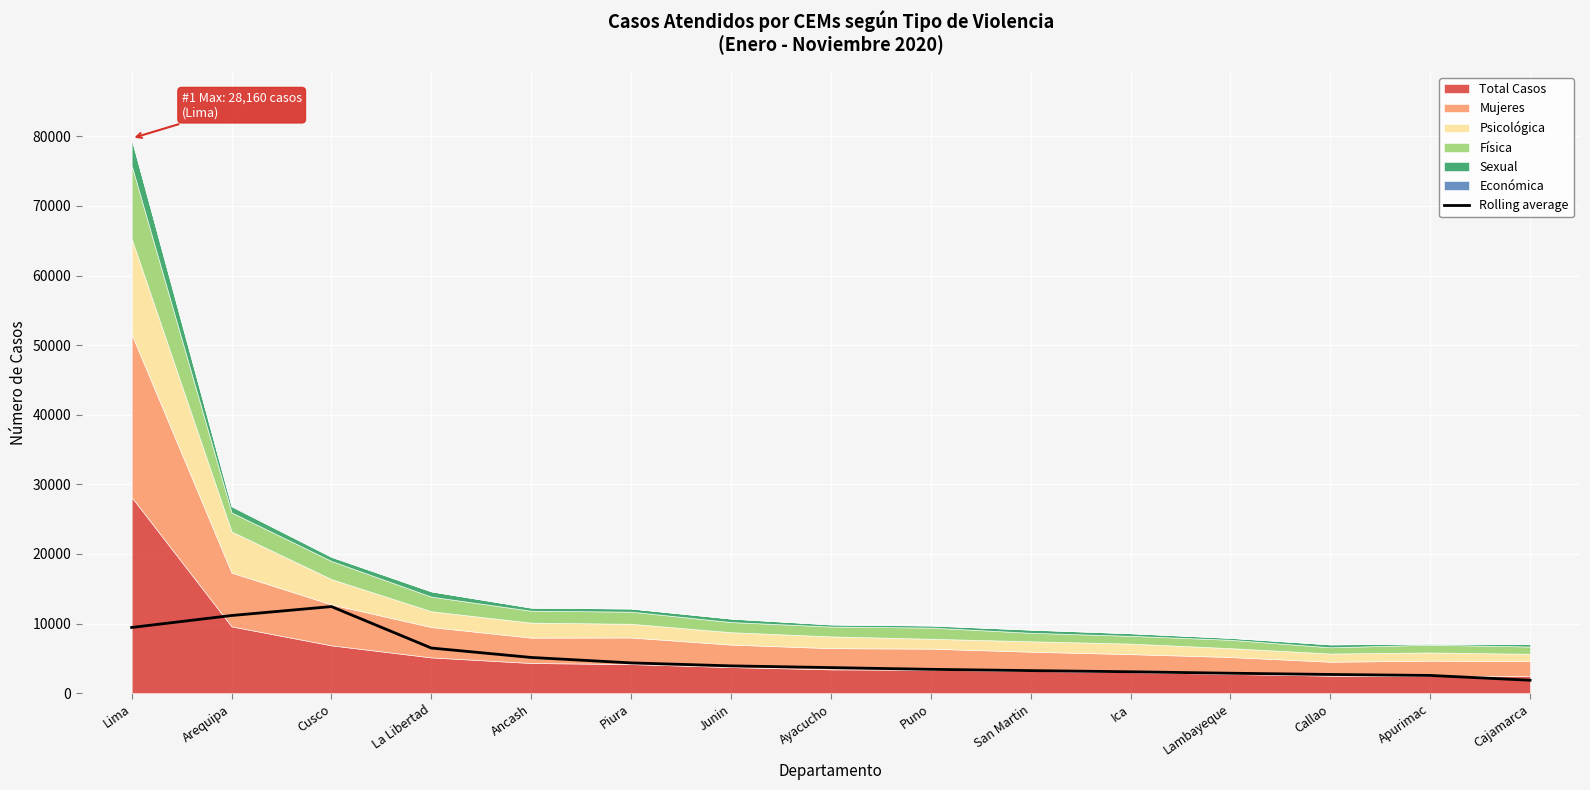

The value of Rolling average at Apurimac is 2543.8. True or false?

True